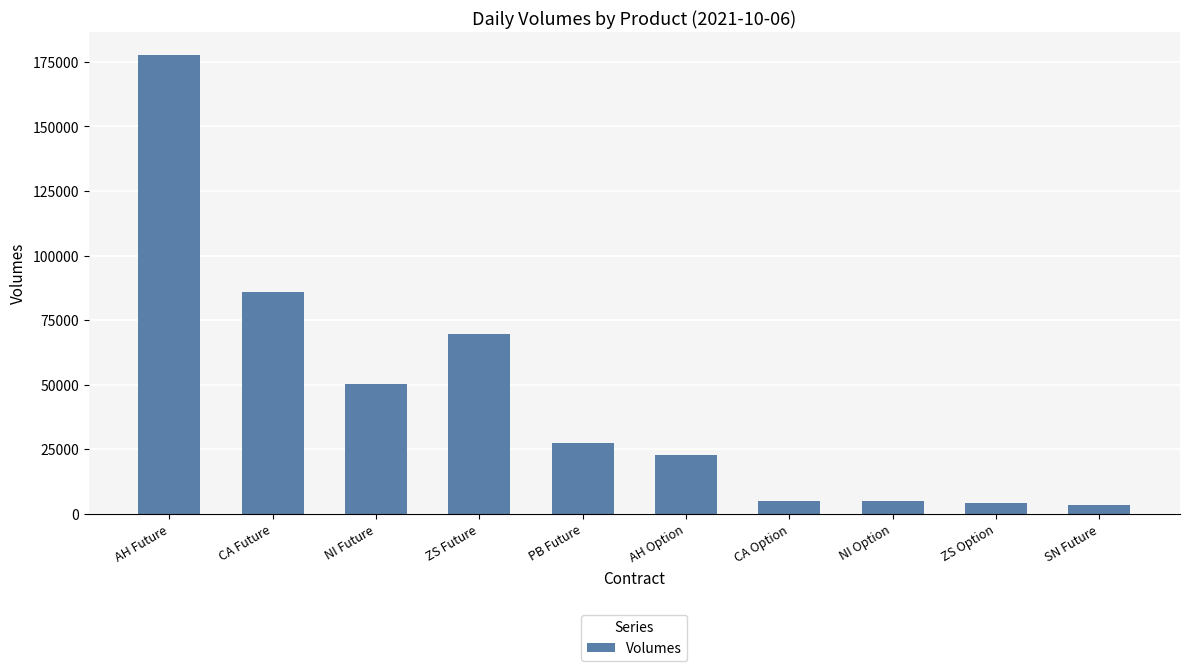

Which has a higher value, NI Future or AH Future?

AH Future